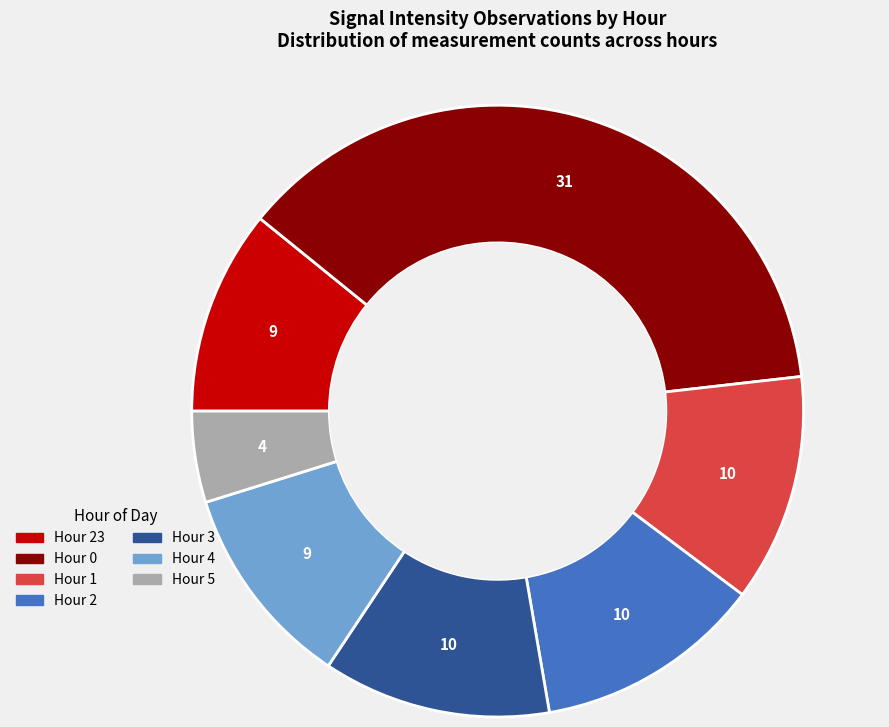

Is there a majority slice in this chart?

No